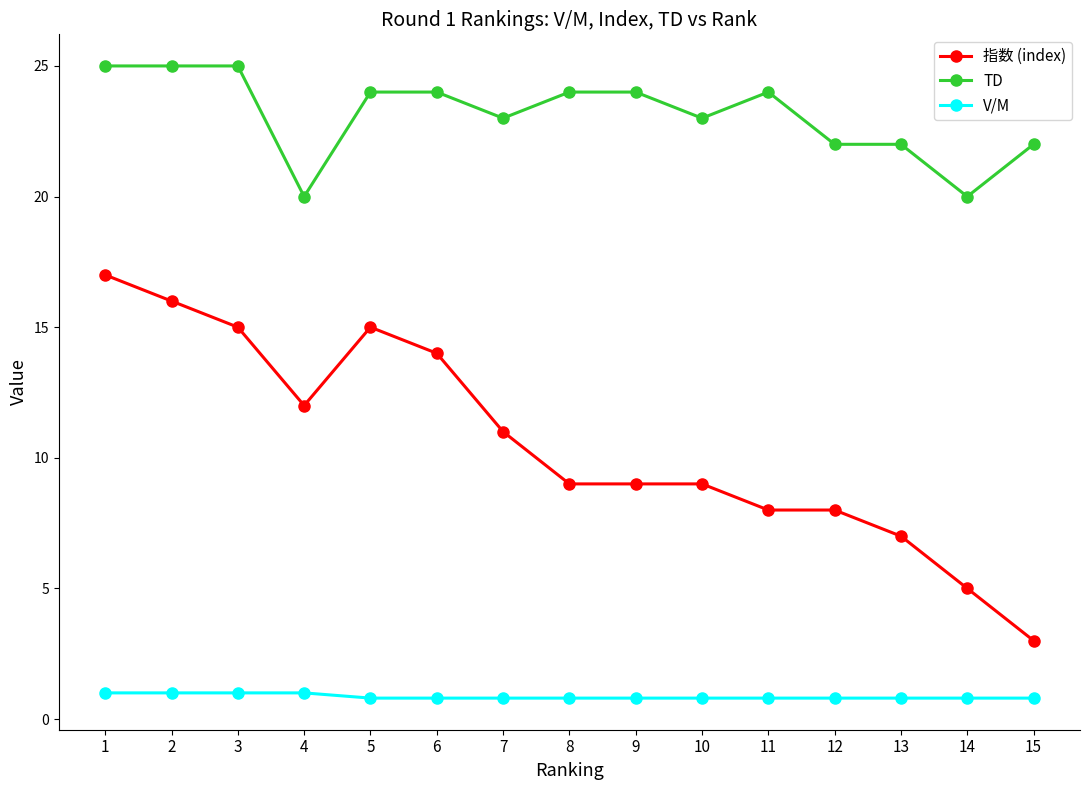

What is the value of the 指数 (index) point at the 11th from the left?

8.0